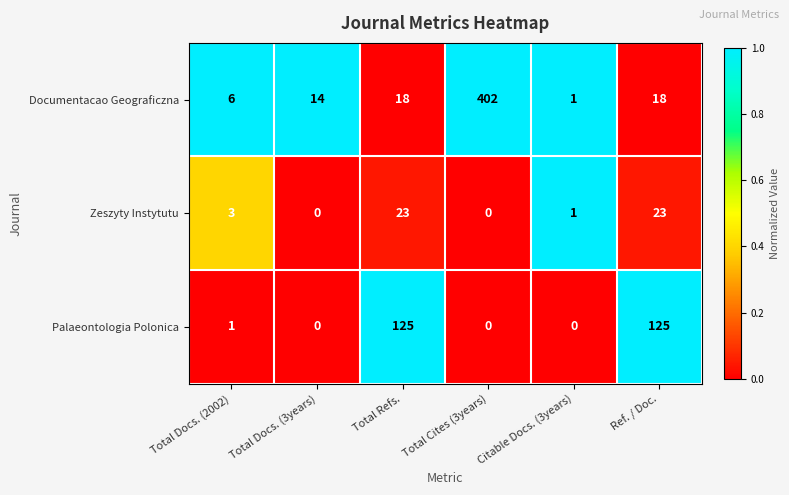

List the series in order of their peak value, lowest first.

Zeszyty Instytutu, Palaeontologia Polonica, Documentacao Geograficzna